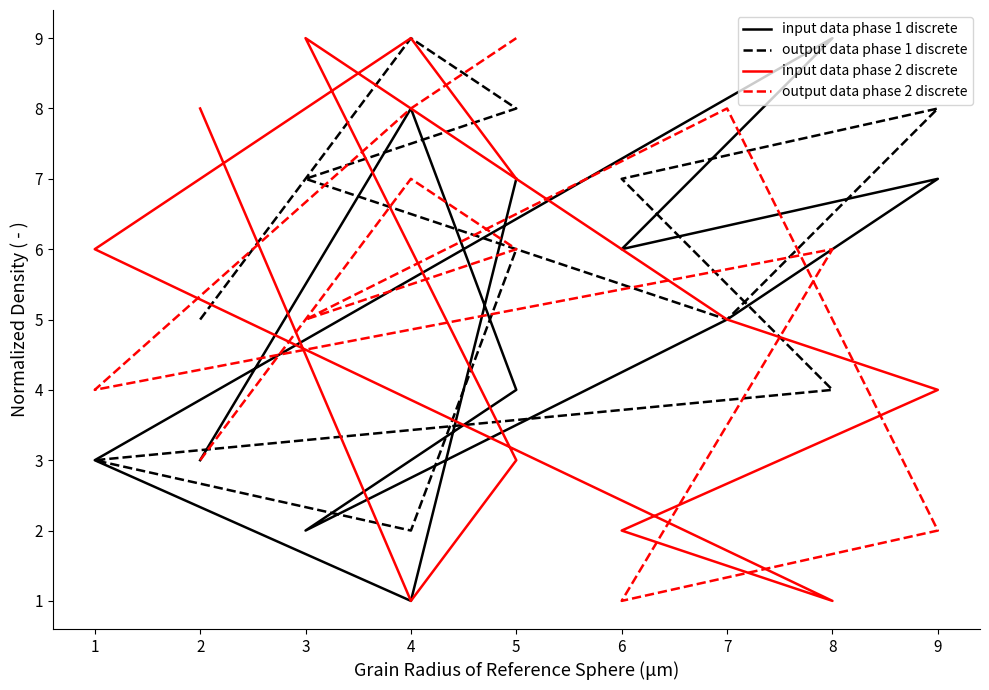

How many intersections are there between output data phase 2 discrete and input data phase 2 discrete?

7